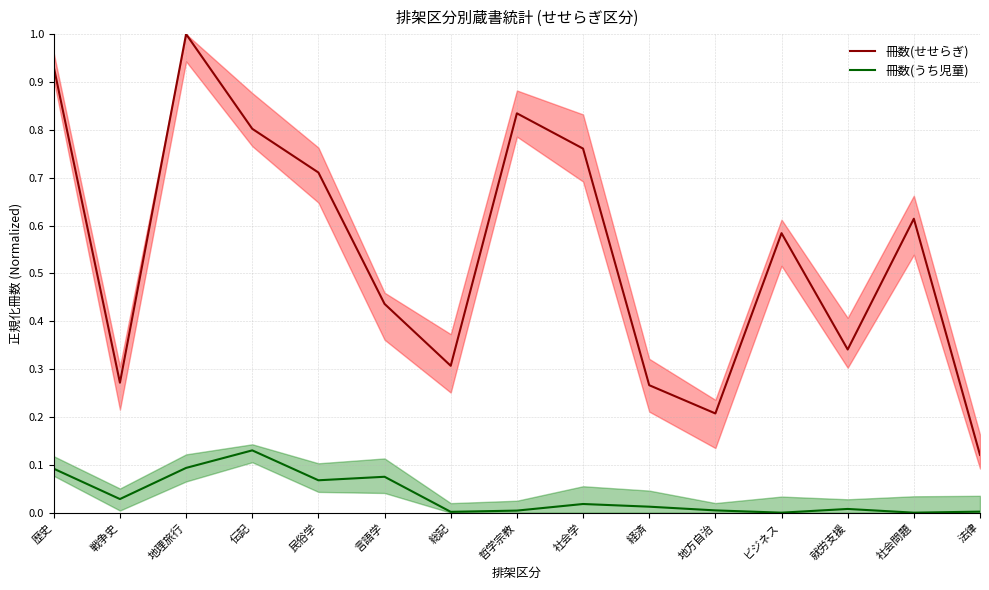

What position from the left is 歴史?

1